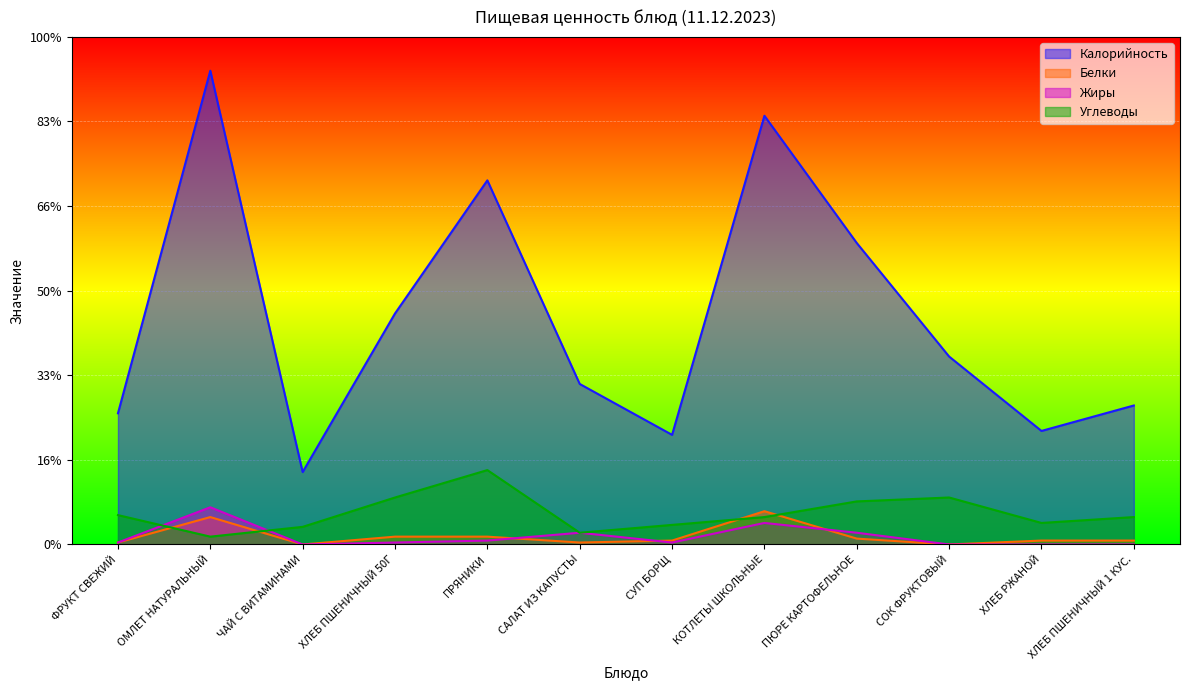

How many intersections are there between Углеводы and Белки?

4